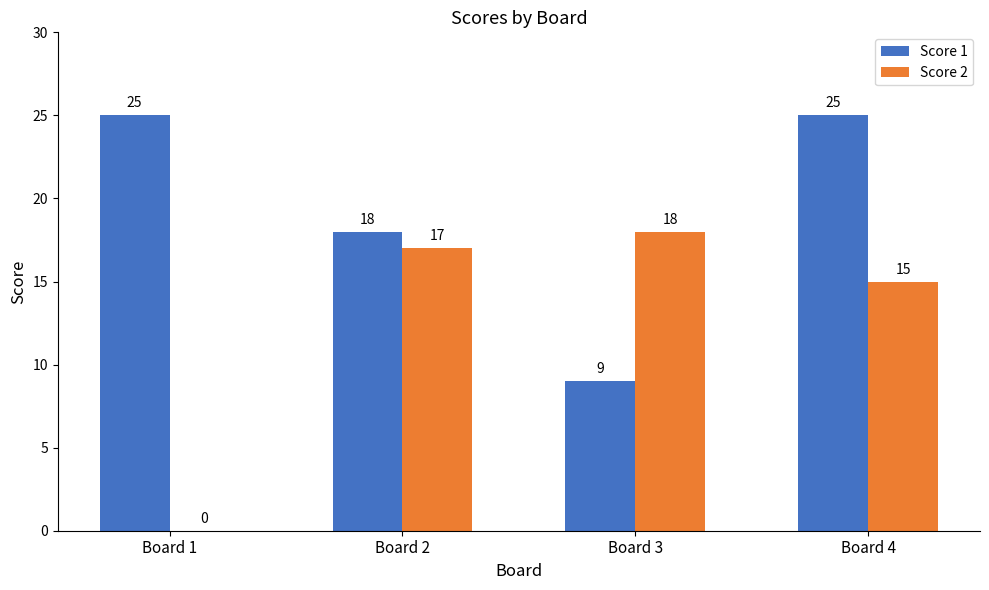

How many data points does each series have?

4